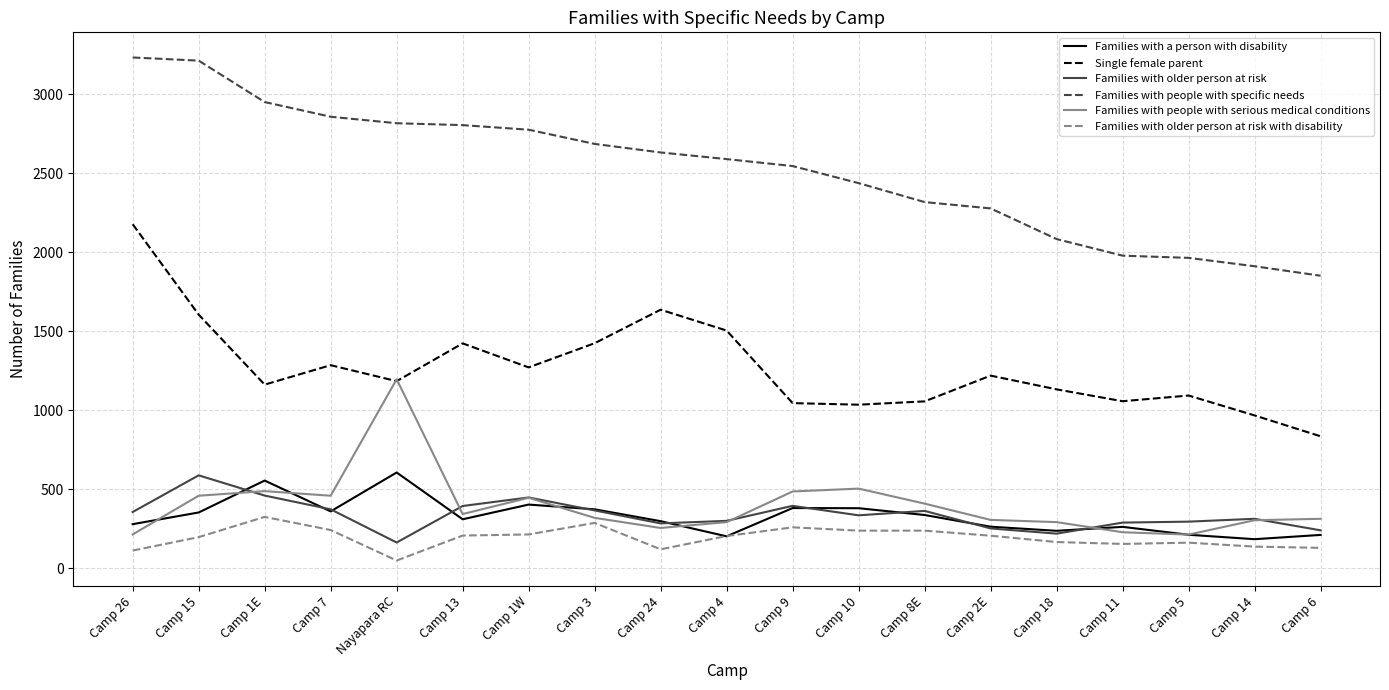

What is the greatest value displayed?

3233